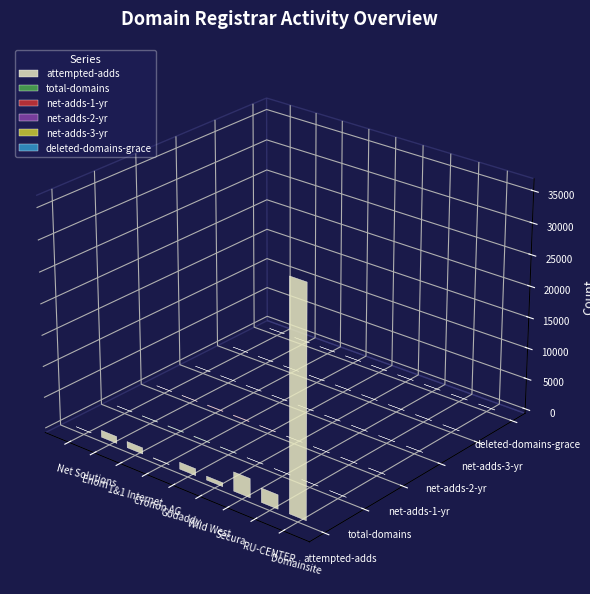

Which has a higher value, Cronon AG or Domainsite, INC?

Domainsite, INC